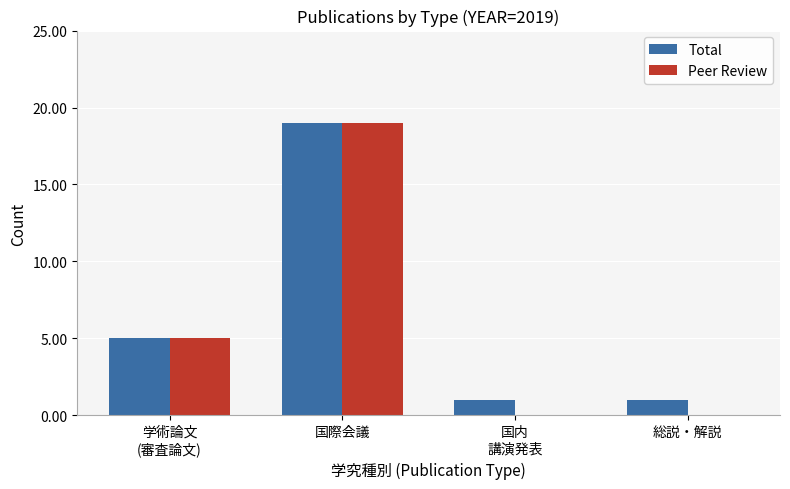

Which category has the highest value in the Total series?

国際会議